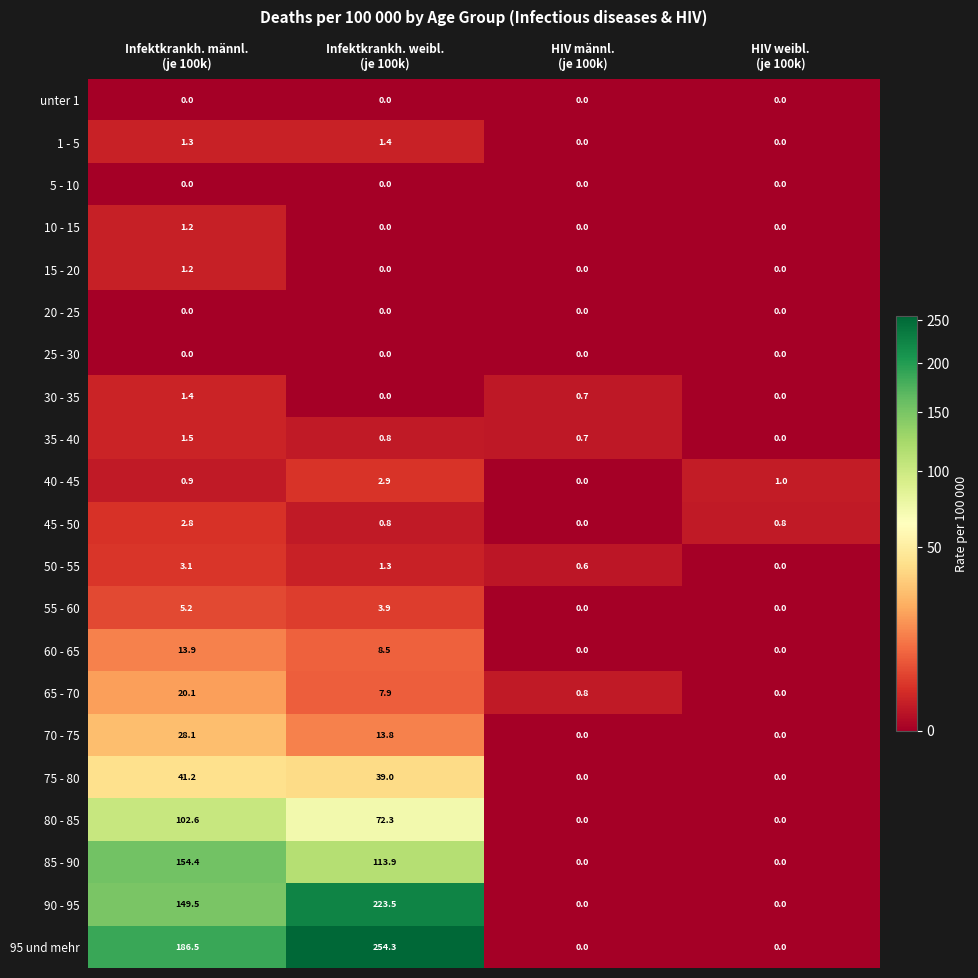

What is the total value across all series at HIV weibl.
(je 100k)?

1.8